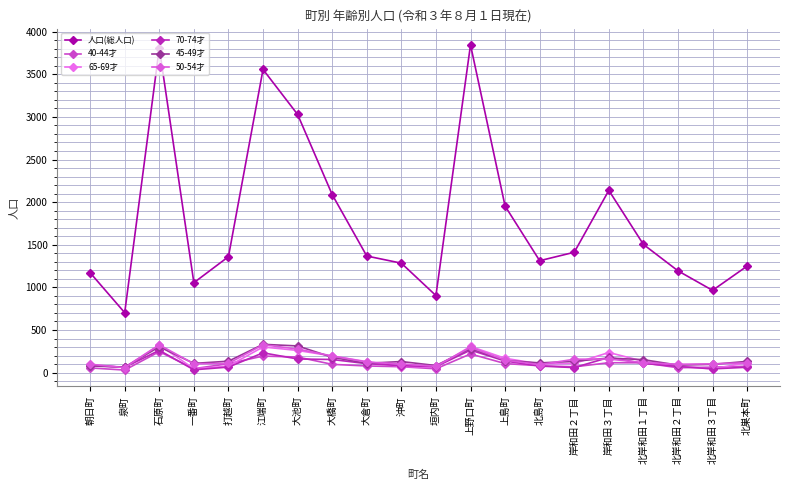

What is the total value across all series at 大倉町?

1913